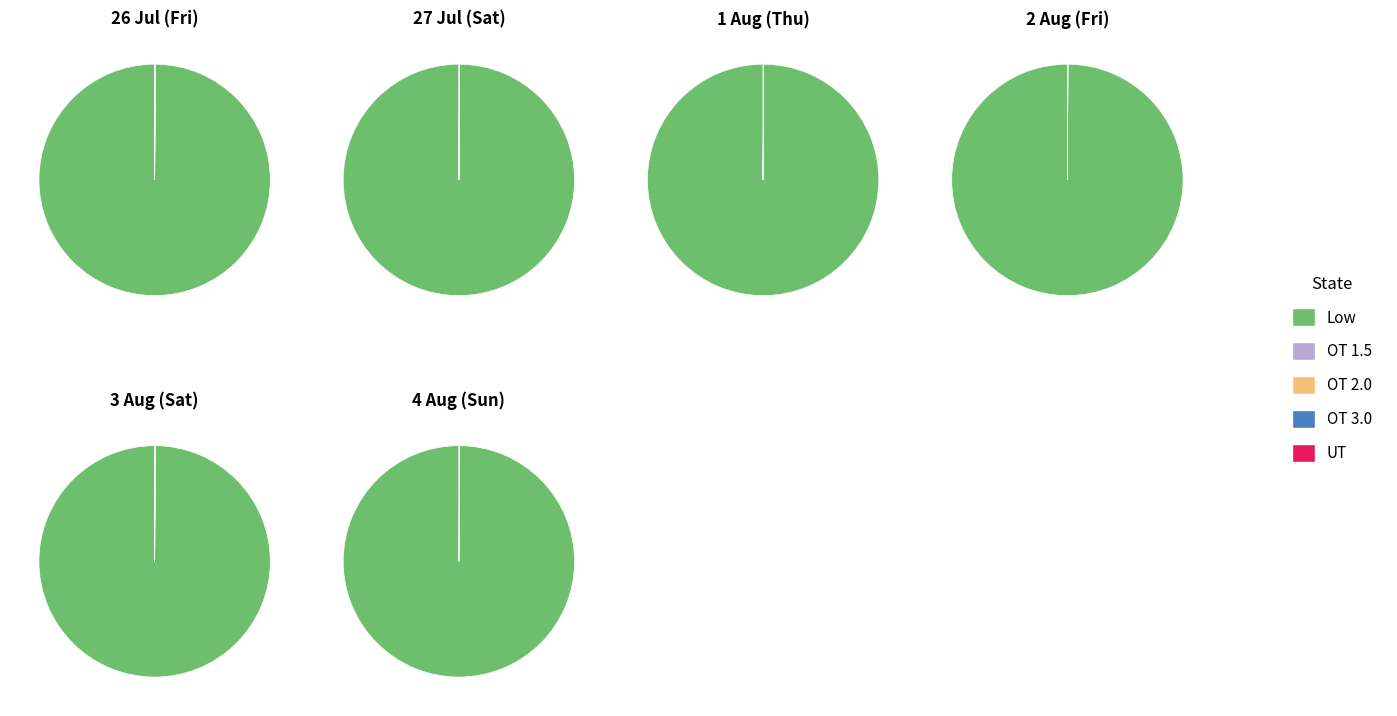

Which series has the widest spread of values?

Low